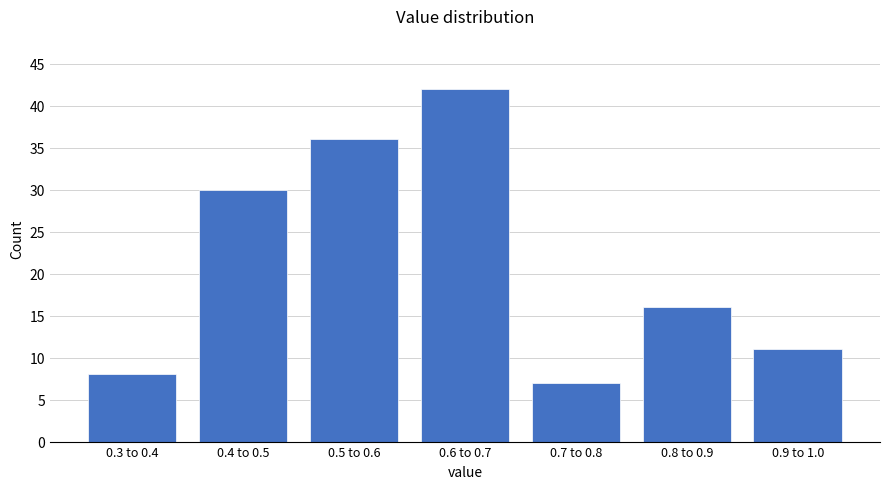

Reading left to right, what are all the values shown in this chart?

8	30	36	42	7	16	11